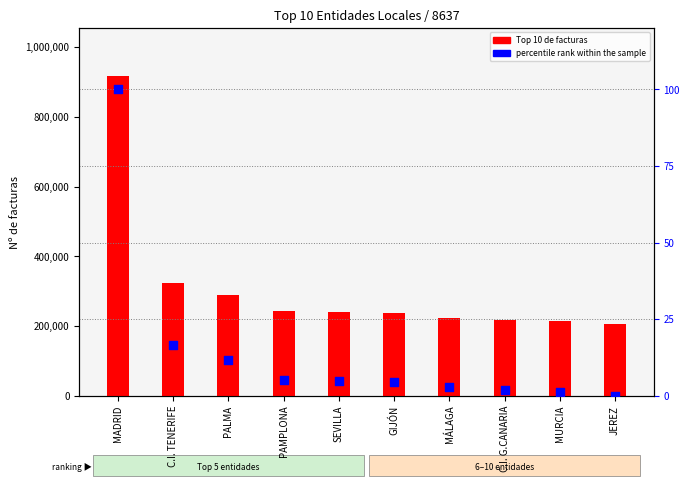

At which category is the sum across all series the highest?

MADRID